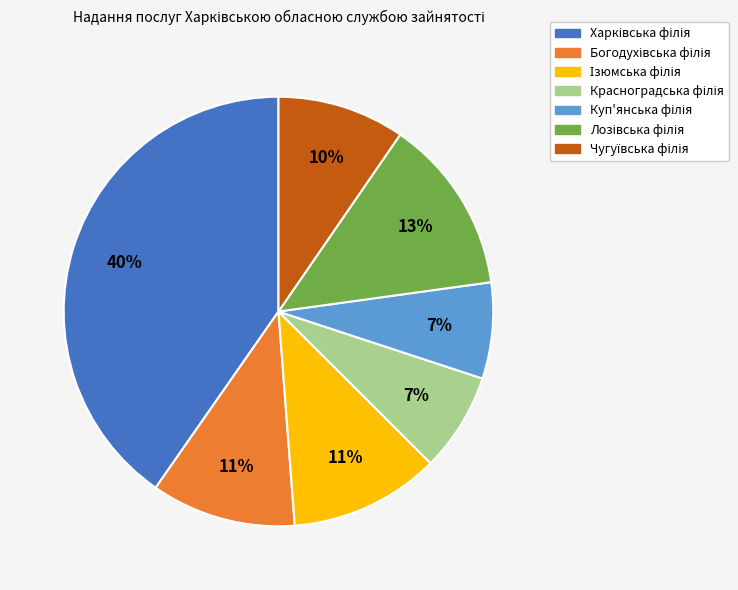

To the nearest percent, what is the difference between the largest and smallest slice percentages?

33%